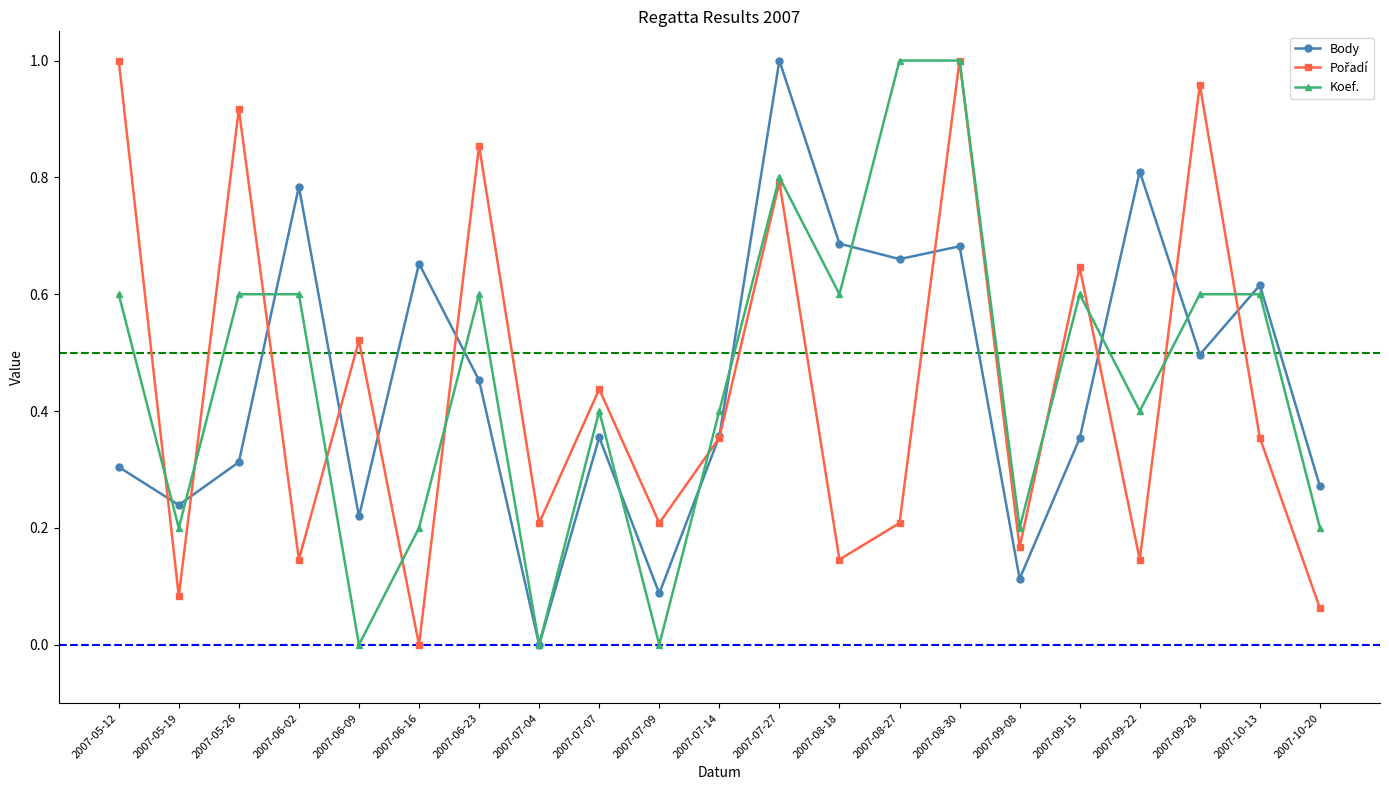

What is the label of the 4th point from the right?

2007-09-22